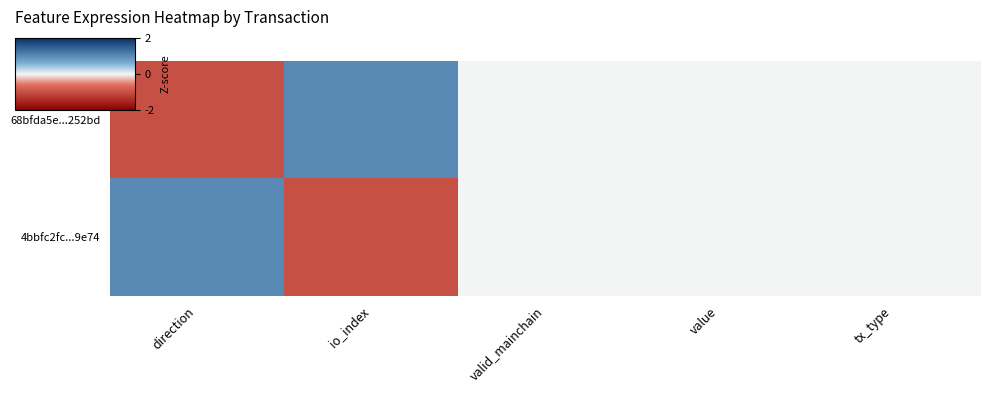

At how many categories does at least one series exceed 0?

2